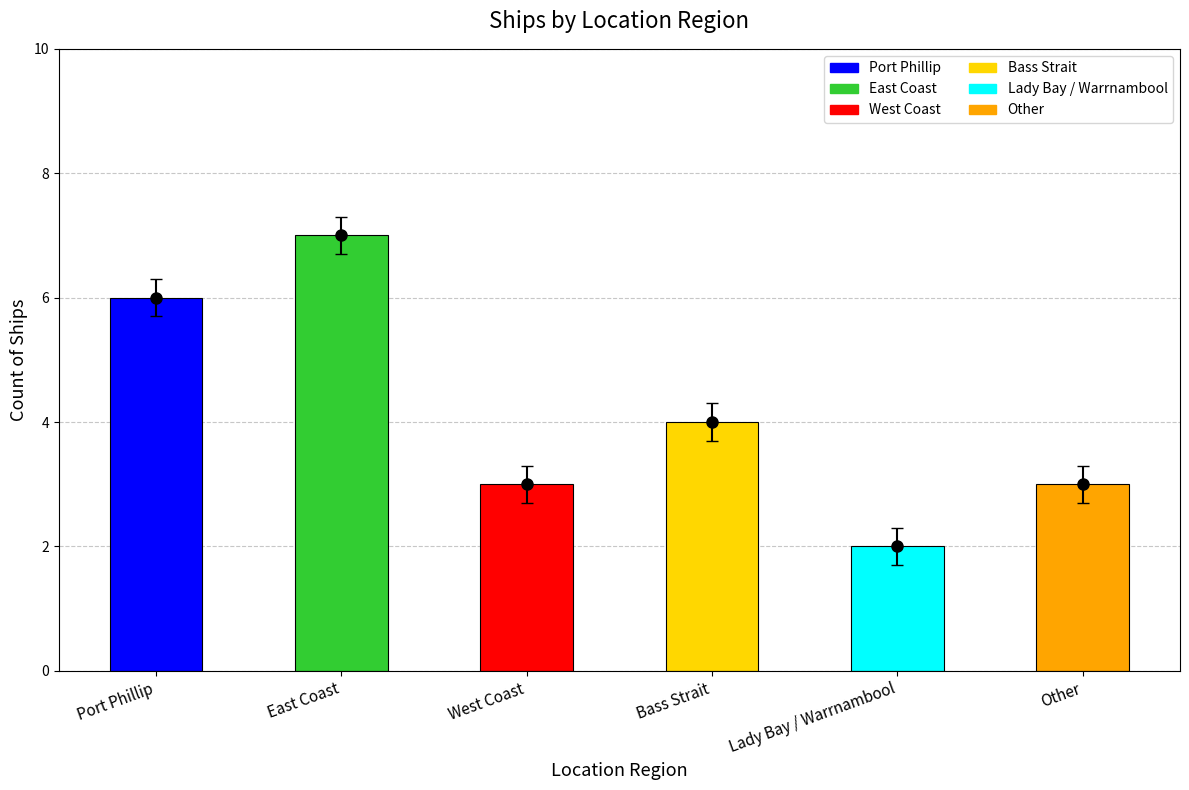

What position from the left is Lady Bay / Warrnambool?

5